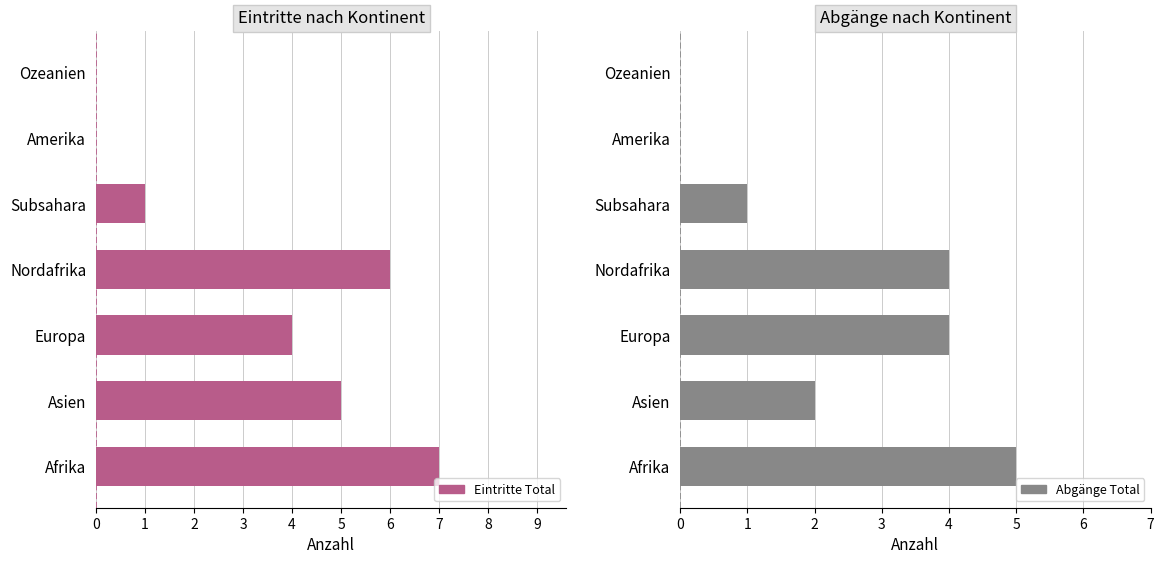

How many categories are shown in the chart?

7